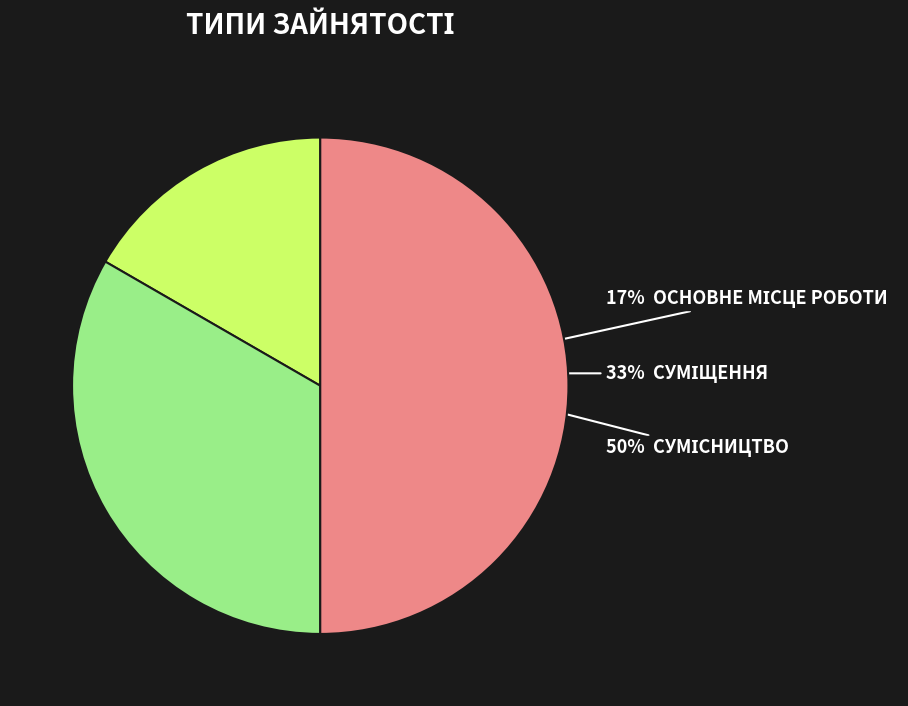

To the nearest percent, what is the combined percentage of Сумісництво and Основне місце роботи?

67%